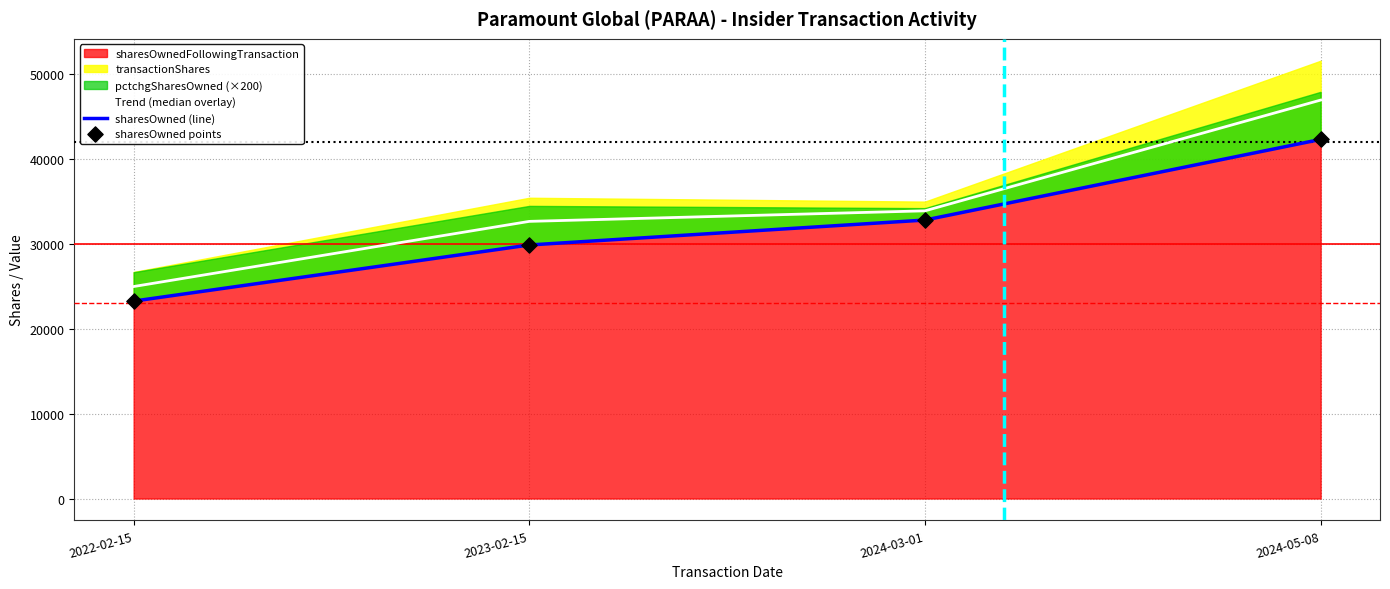

Which series has the widest spread of Y values?

Trend (median overlay)